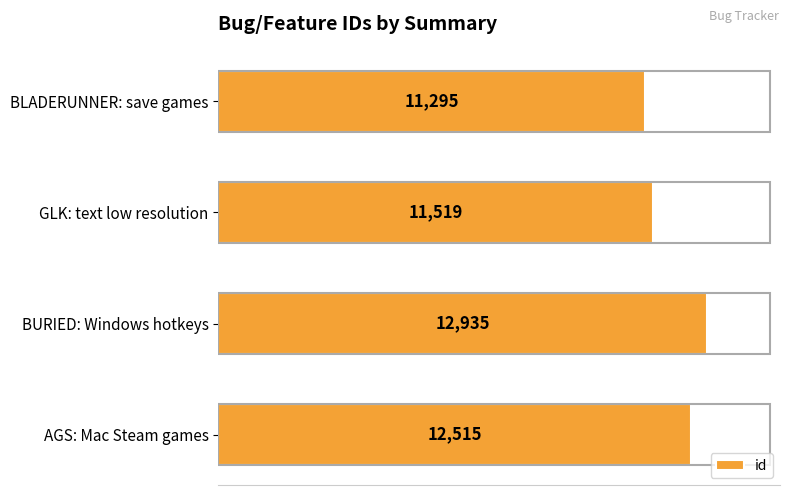

What is the sum of the values at BURIED: Windows hotkeys and BLADERUNNER: save games?

24230